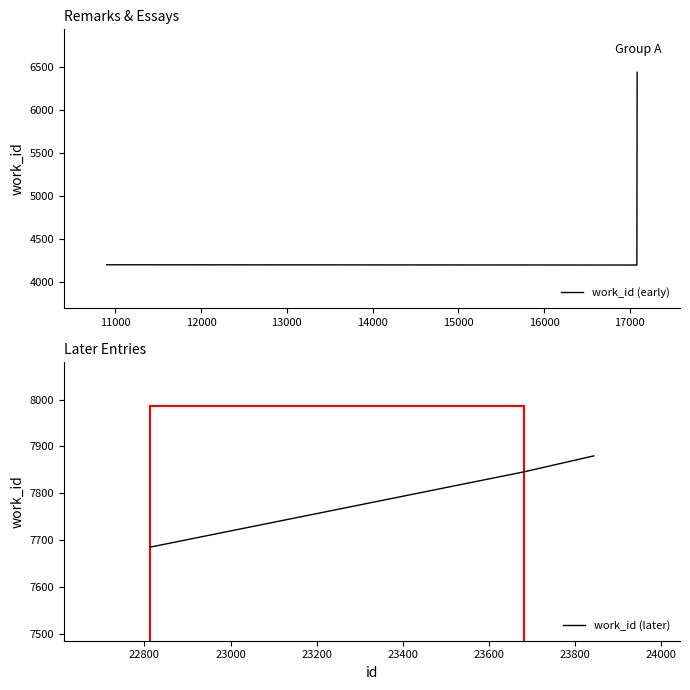

True or false: work_id (early) and work_id (later) cross at least once.

False